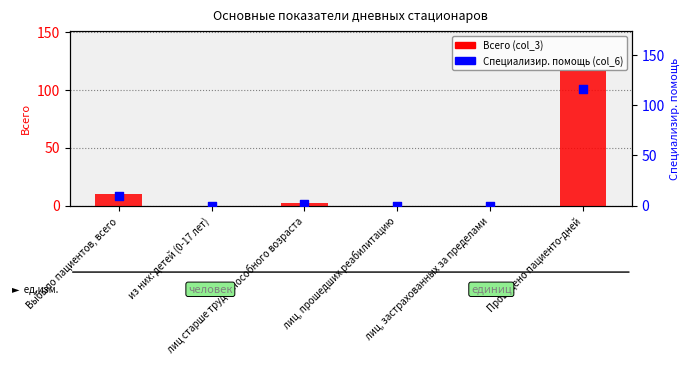

What are all the series names shown in the legend?

Всего (col_3), Специализир. помощь (col_6)